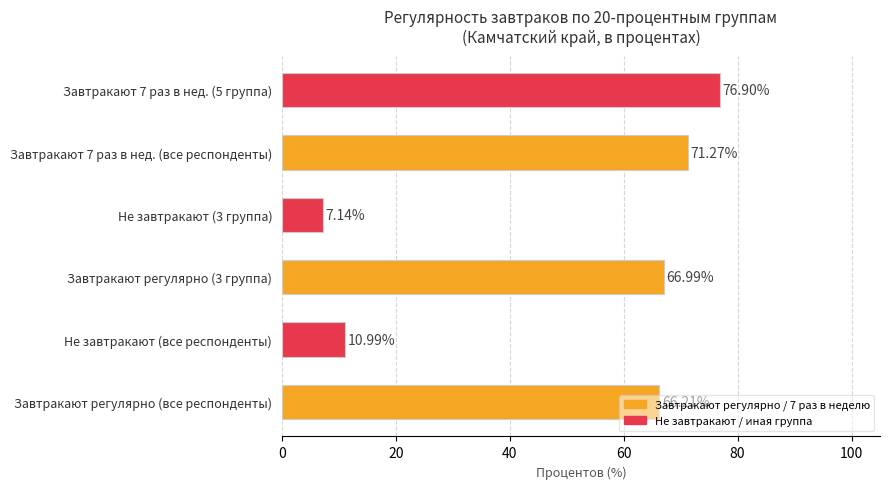

At which label is the value closest to 42?

Завтракают регулярно (все респонденты)